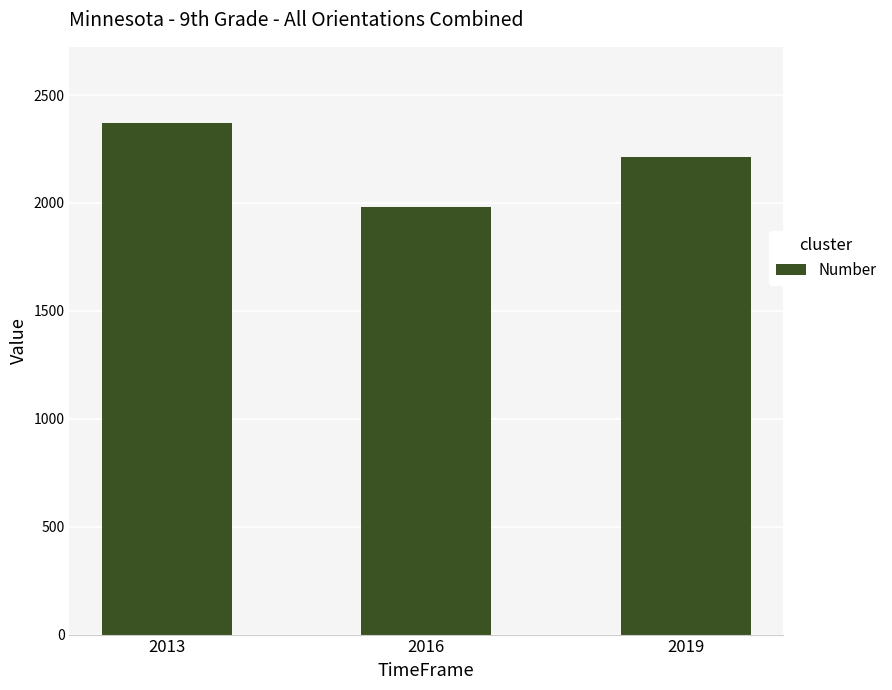

The chart shows a value of 1981 at 2016. True or false?

True